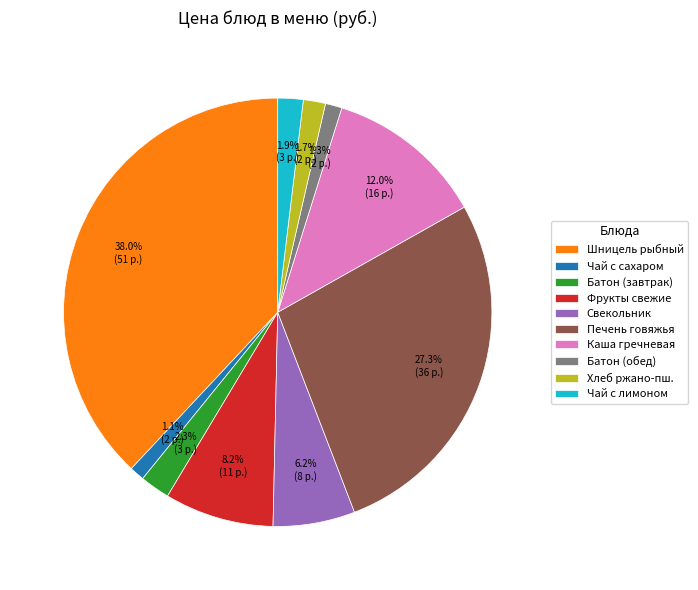

How many segments does this pie chart have?

10